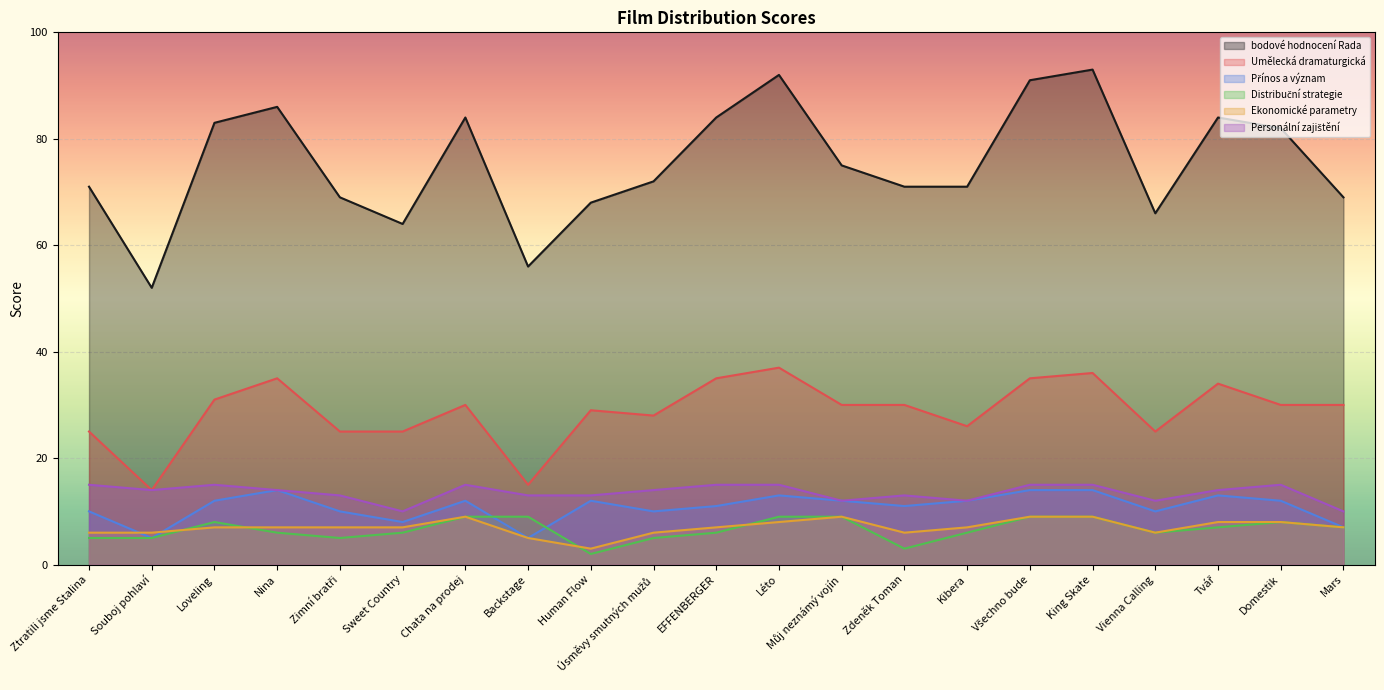

Is the value of Ekonomické parametry at Můj neznámý vojín greater than the value of bodové hodnocení Rada at Loveling?

No